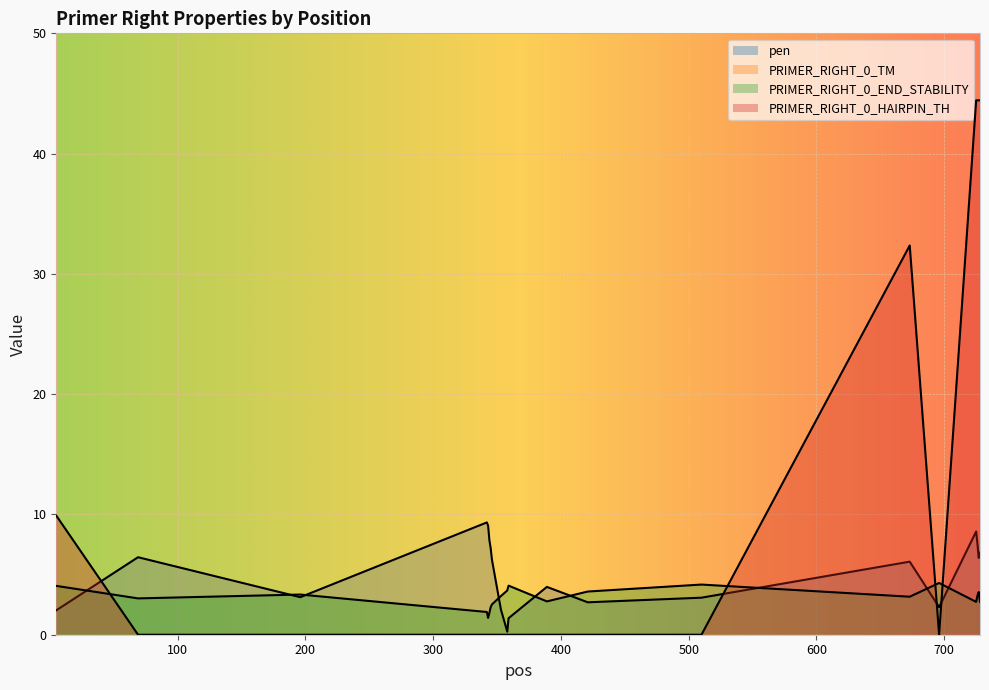

Rank the series by their maximum value, from highest to lowest.

PRIMER_RIGHT_0_TM, PRIMER_RIGHT_0_HAIRPIN_TH, pen, PRIMER_RIGHT_0_END_STABILITY